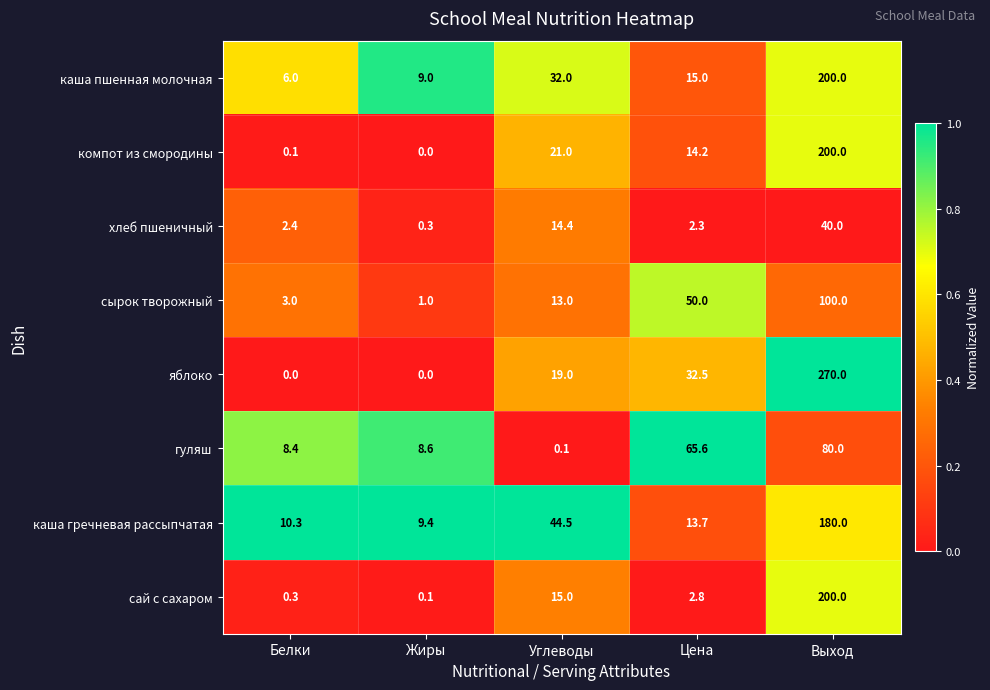

What is the difference between the яблоко values at Углеводы and Выход?

251.0